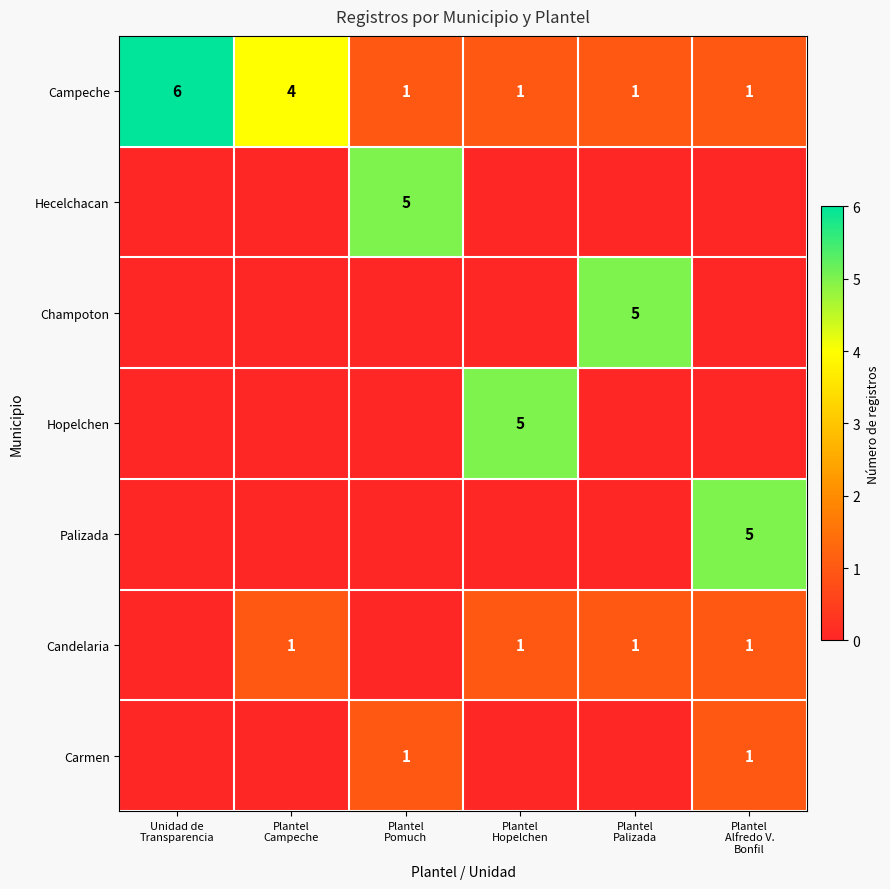

Count the Campeche values in the range 1 to 4.

5